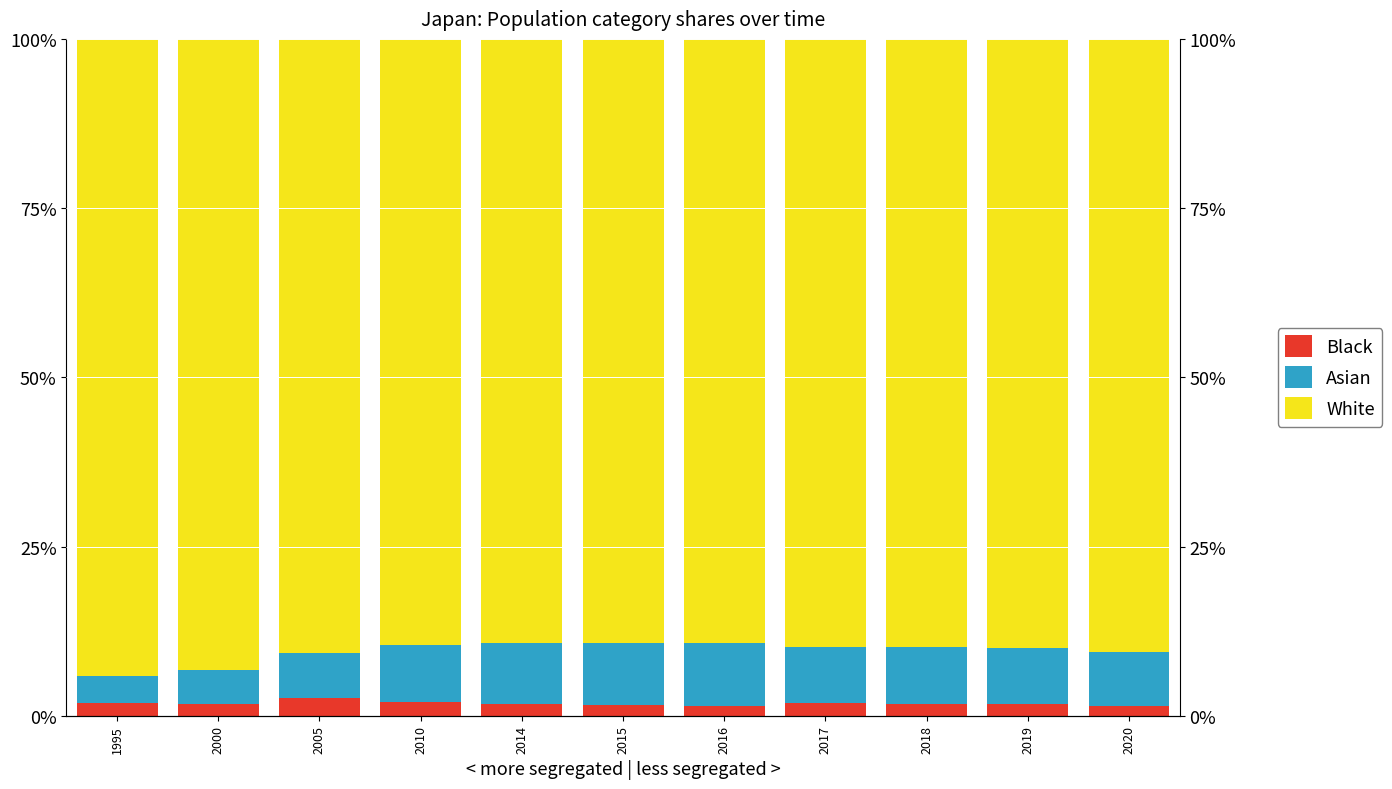

What is the difference between the highest and lowest values at 2015?

87.7